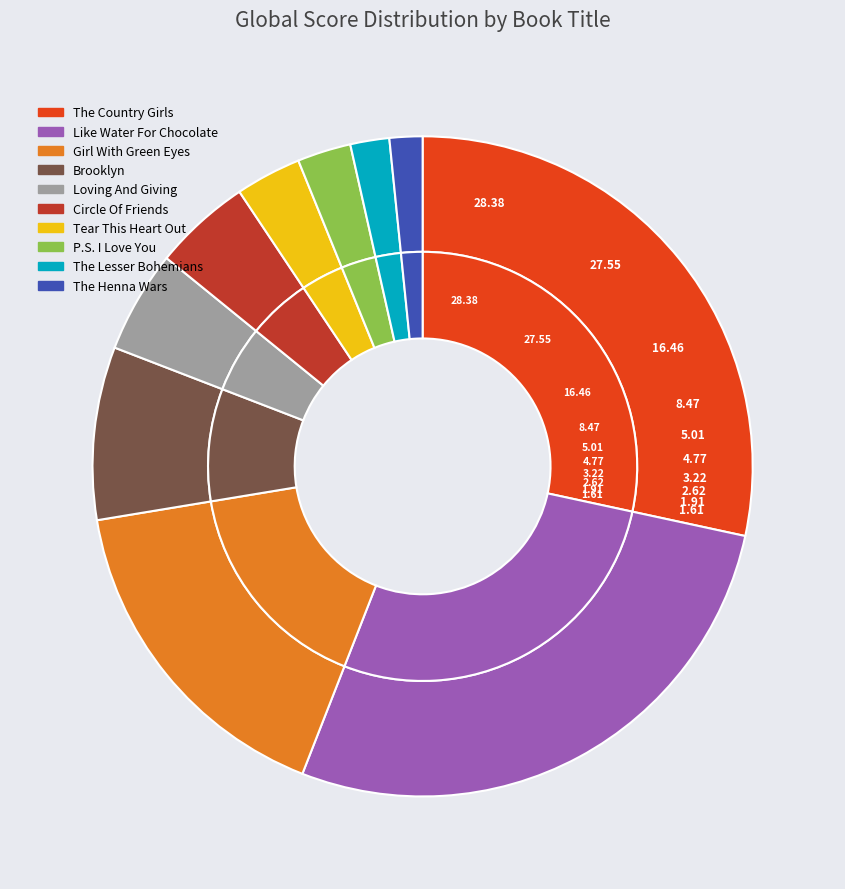

To the nearest percent, what percentage of the pie is Loving And Giving?

5%